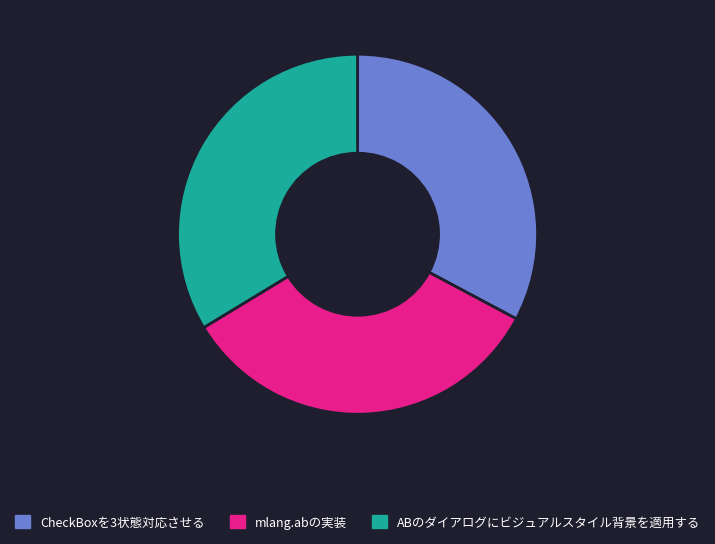

Is ABのダイアログにビジュアルスタイル背景を適用する the majority of the pie?

No